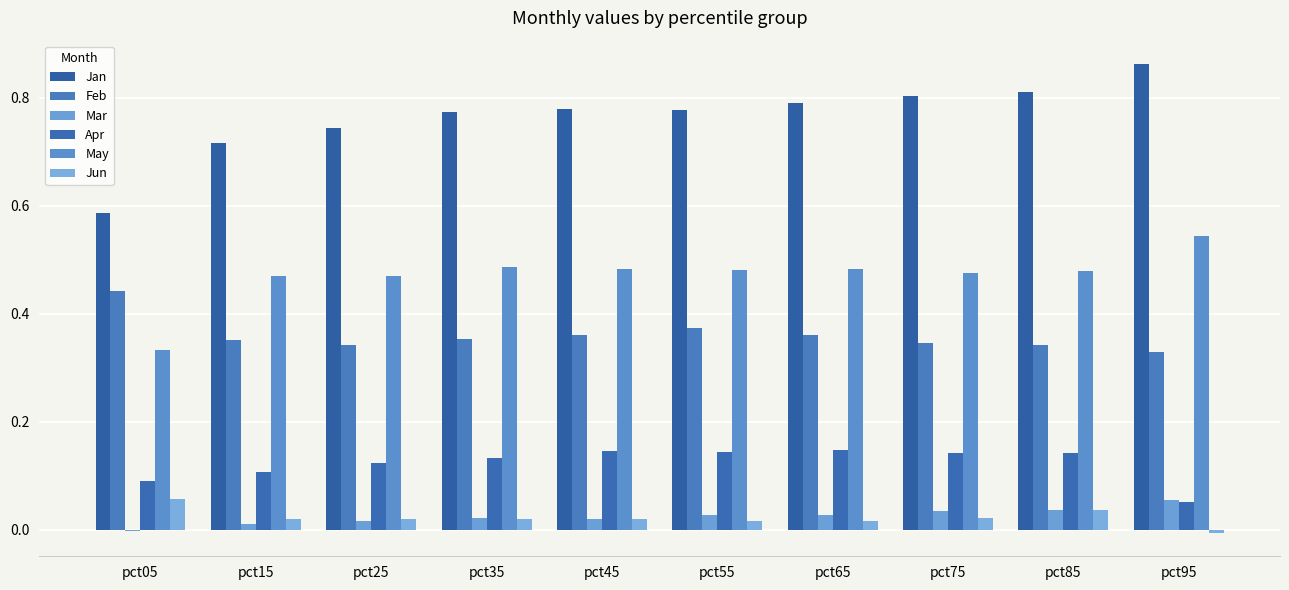

Is the value of Mar at pct05 greater than the value of Jun at pct25?

No